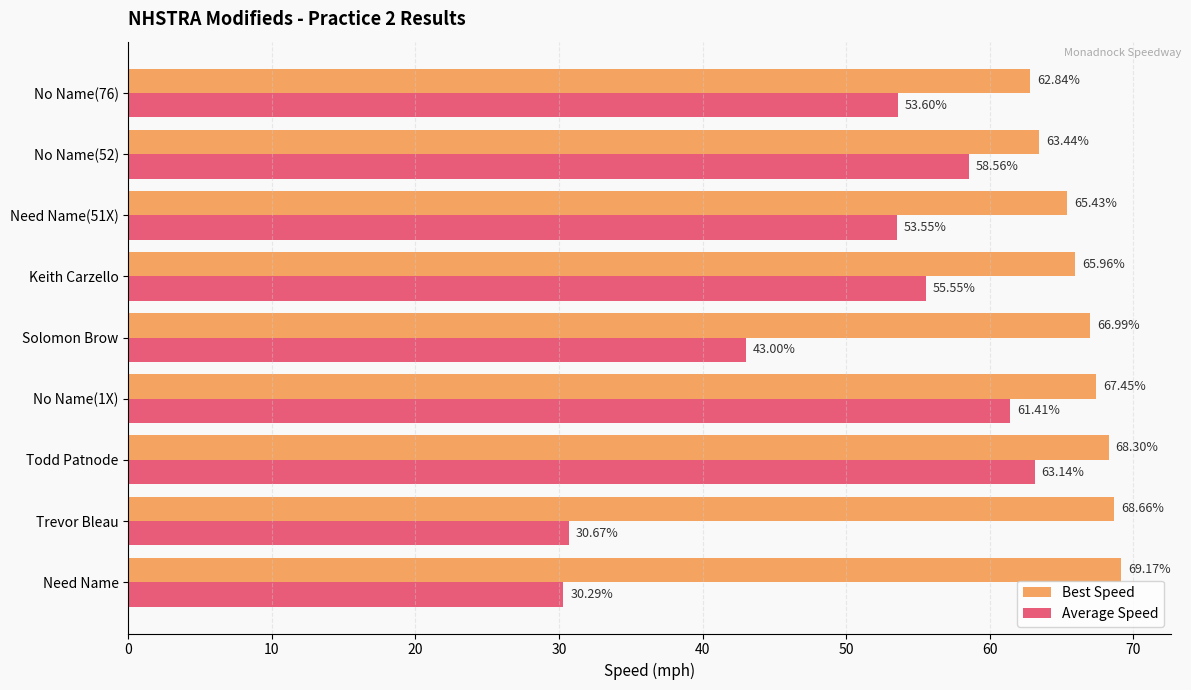

What is the average value of the Best Speed series?

66.5